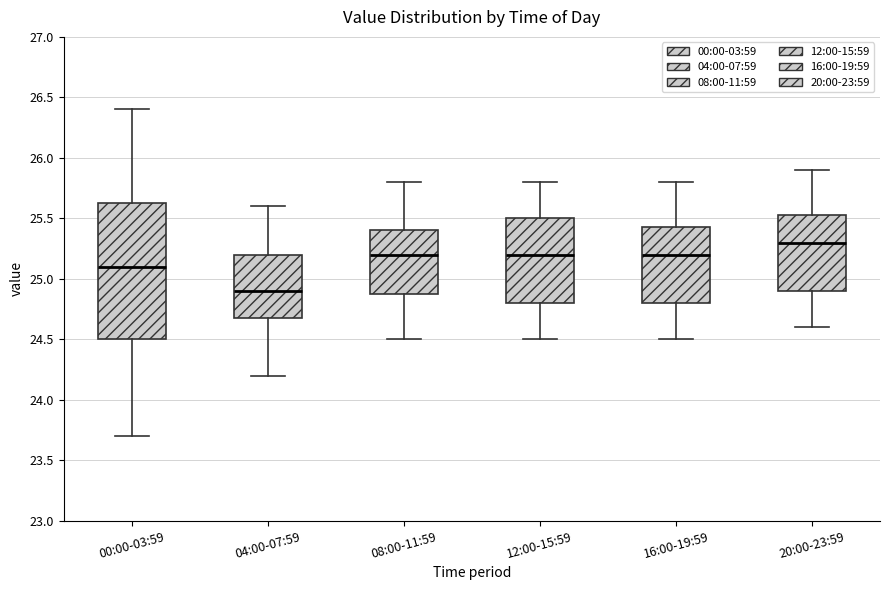

Which box has the highest median line?

20:00-23:59